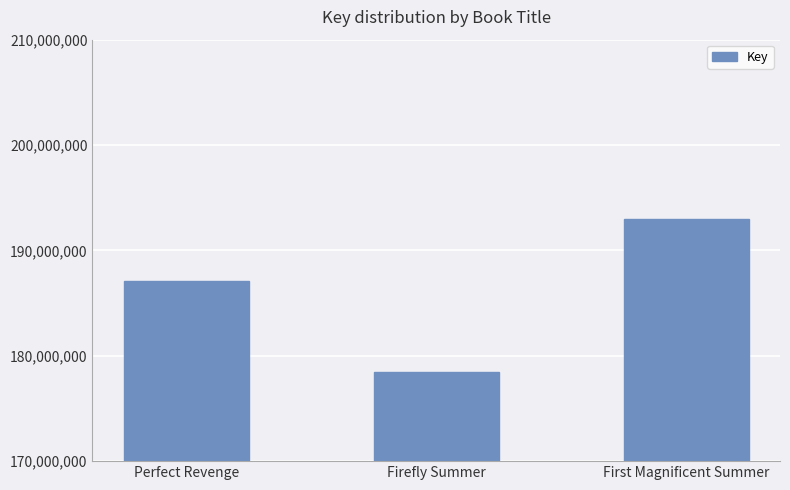

List the labels in order of value, largest first.

First Magnificent Summer, Perfect Revenge, Firefly Summer